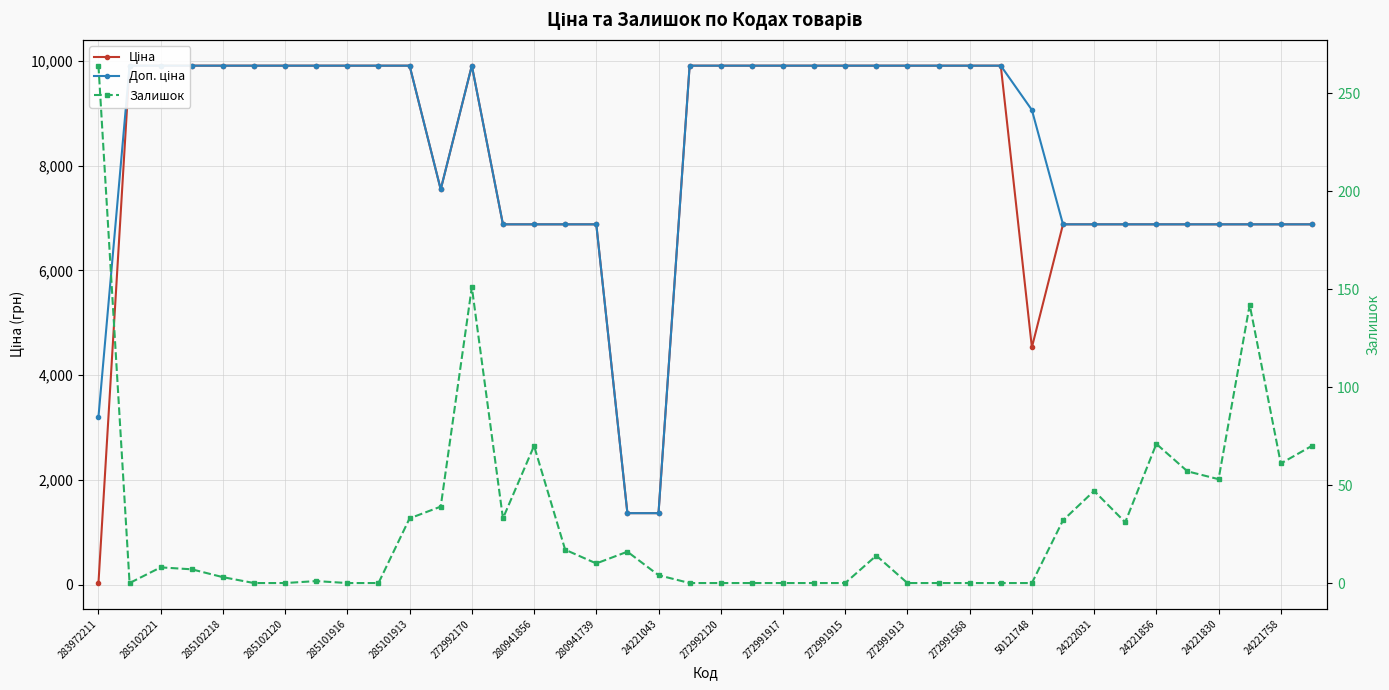

True or false: Доп. ціна has a value of 2371.8 at 24221856.

False